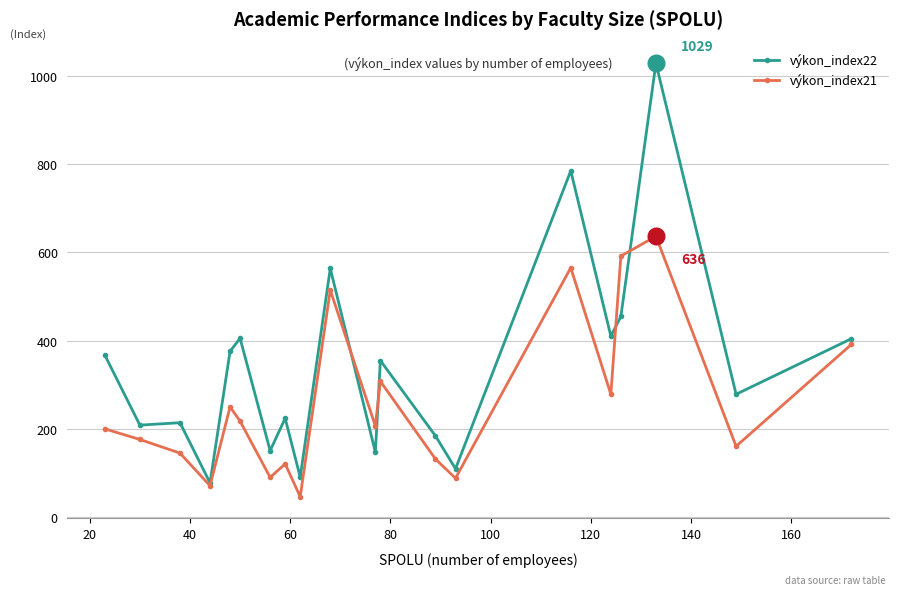

What is the minimum value for výkon_index21?

45.5